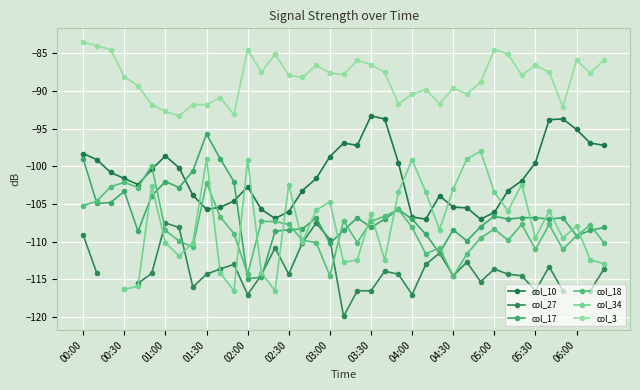

What is the spread (max minus min) of values at 25?

23.2